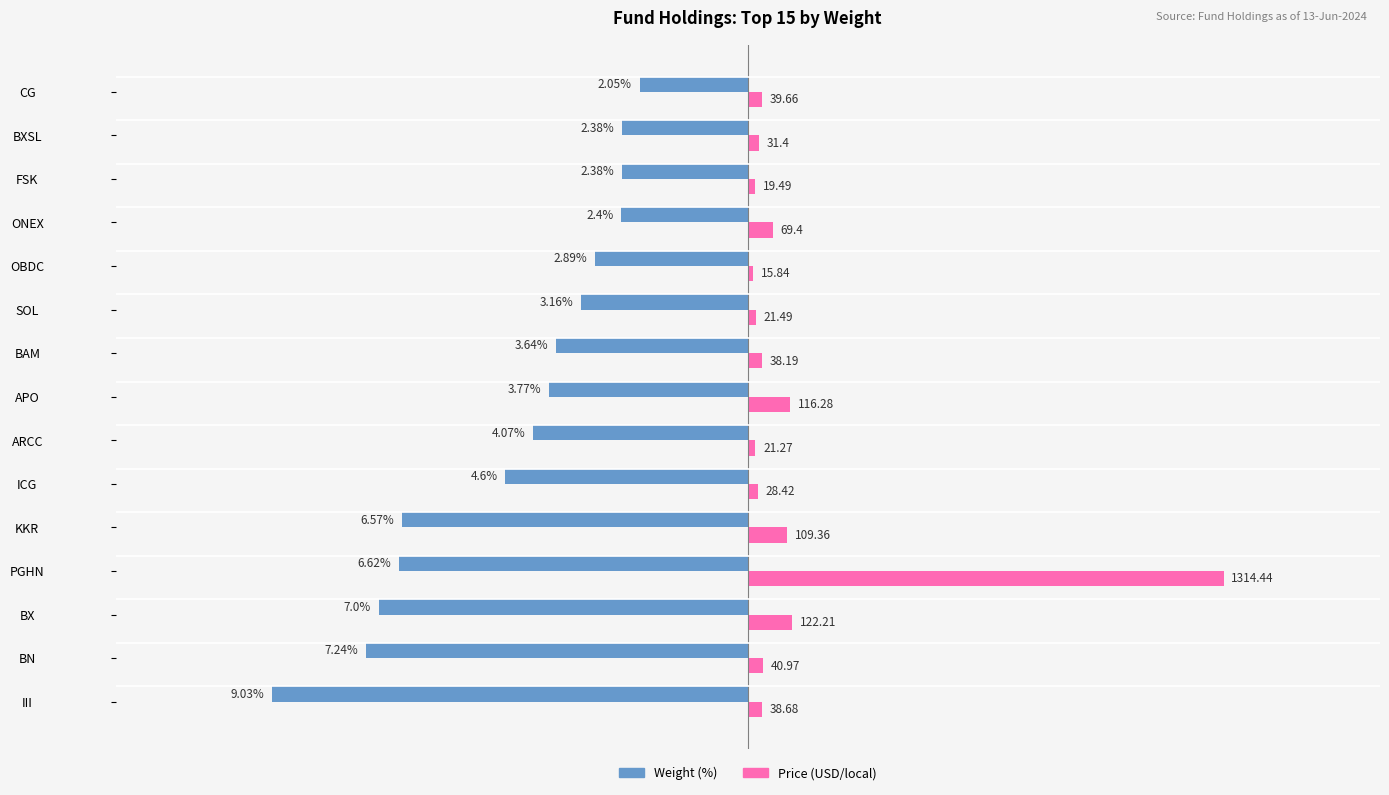

Reading left to right, what are all the values shown in this chart?

Weight (%): -9.0	-7.2	-7.0	-6.6	-6.6	-4.6	-4.1	-3.8	-3.6	-3.2	-2.9	-2.4	-2.4	-2.4	-2.0
Price (scaled): 0.3	0.3	0.8	9.0	0.8	0.2	0.1	0.8	0.3	0.1	0.1	0.5	0.1	0.2	0.3